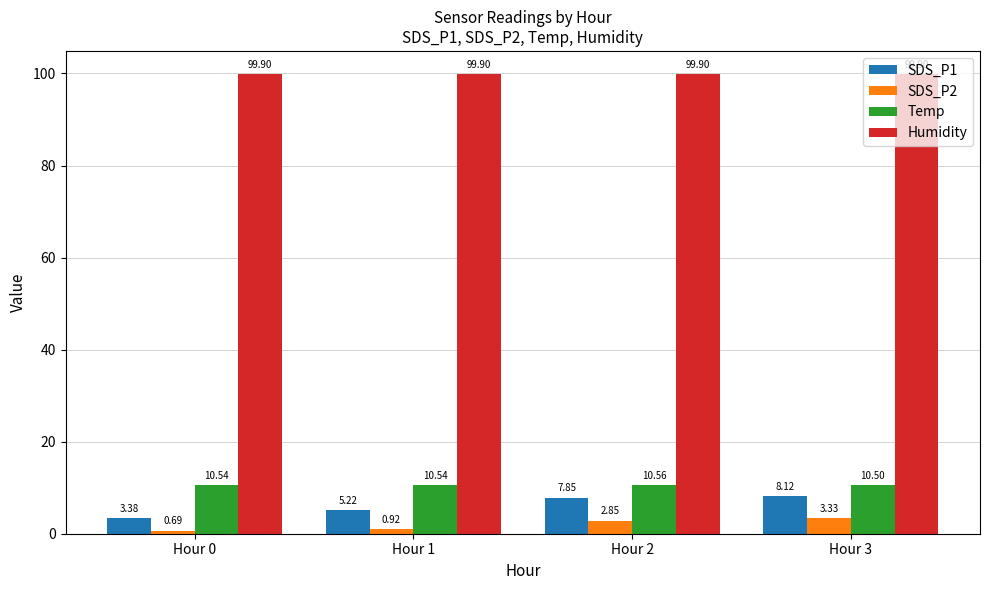

Is the value of Temp at Hour 0 greater than the value of SDS_P2 at Hour 2?

Yes